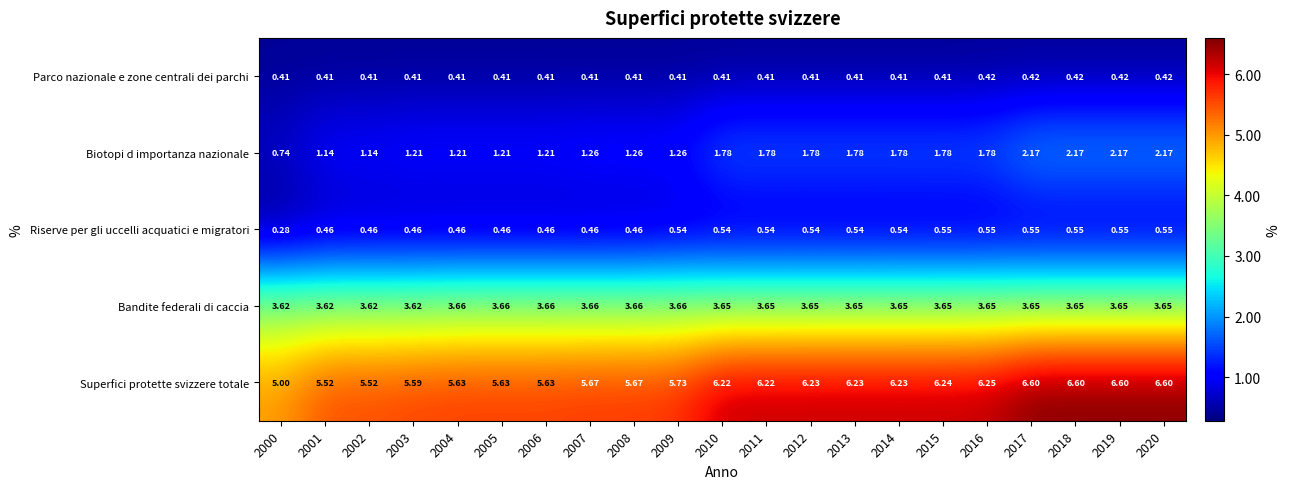

List the series in order of their peak value, highest first.

Superfici protette svizzere totale, Bandite federali di caccia, Biotopi d importanza nazionale, Riserve per gli uccelli acquatici e migratori, Parco nazionale e zone centrali dei parchi